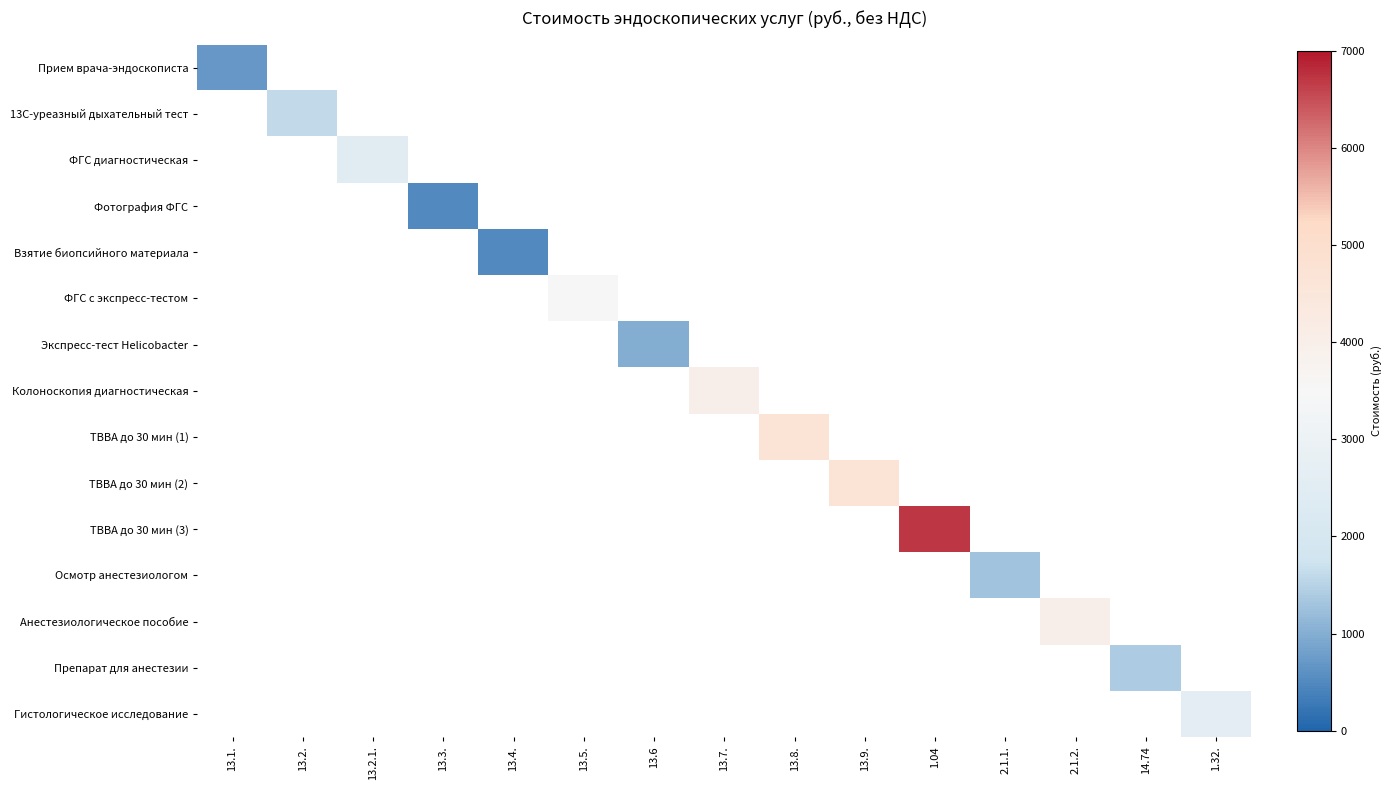

At how many categories does at least one series exceed 2060?

8